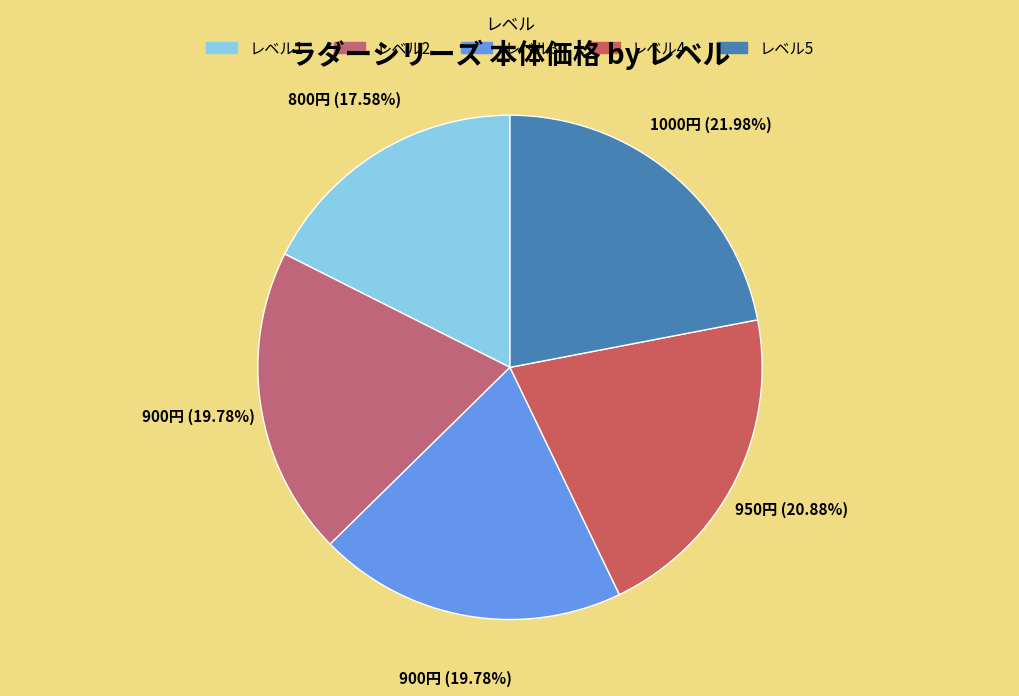

How many slices are in this pie chart?

5